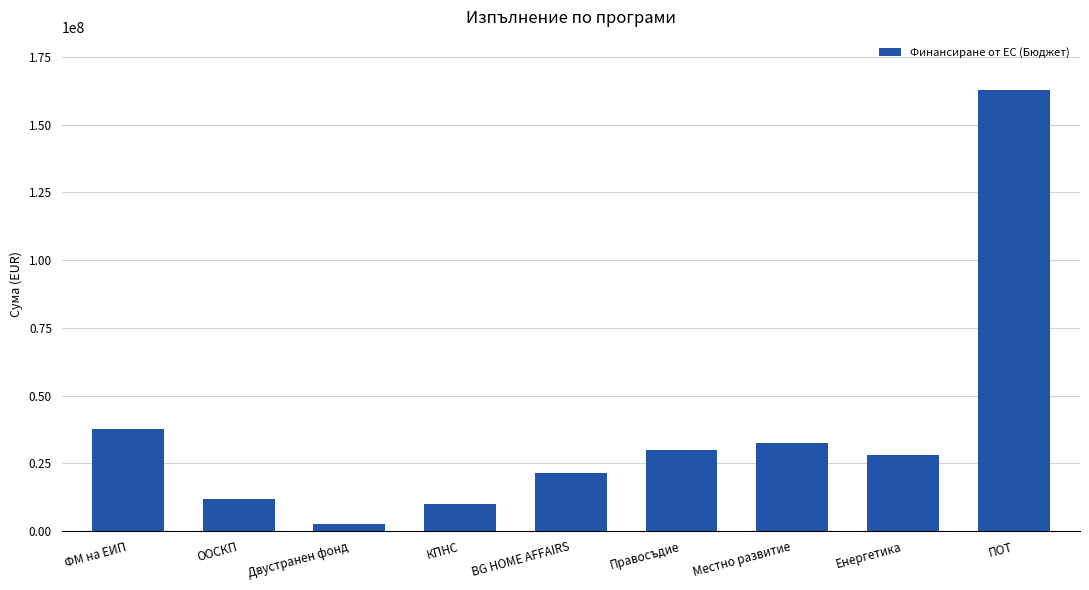

What is the sum of all values?

337246011.2